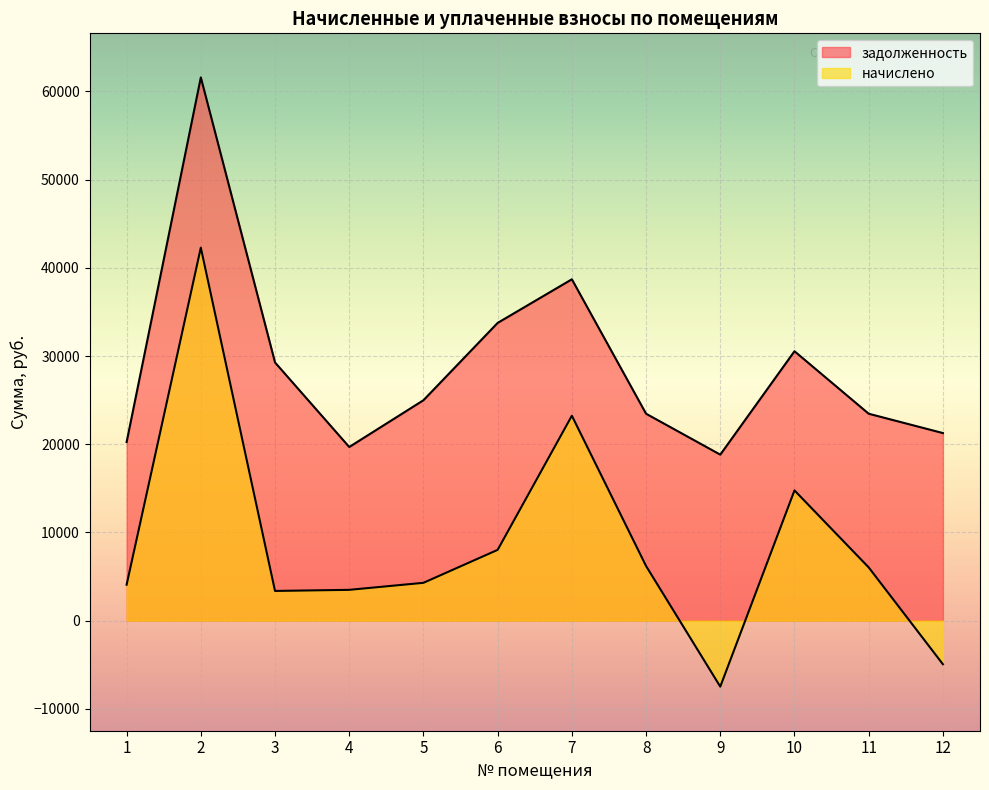

Reading left to right, extract all data points from this chart.

задолженность: 20242.3	61593.6	29267.2	19681.3	24984.1	33754.0	38699.8	23454.5	18814.5	30541.7	23454.5	21262.0
начислено: 4064.7	42288.7	3357.9	3482.3	4279.1	8016.3	23228.2	6184.9	-7494.5	14758.1	6026.1	-4953.4